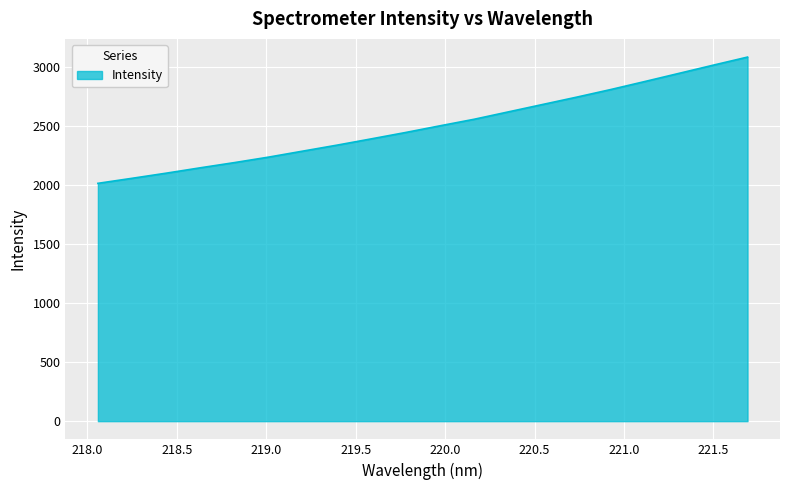

What is the difference between the maximum and minimum values?

1068.7